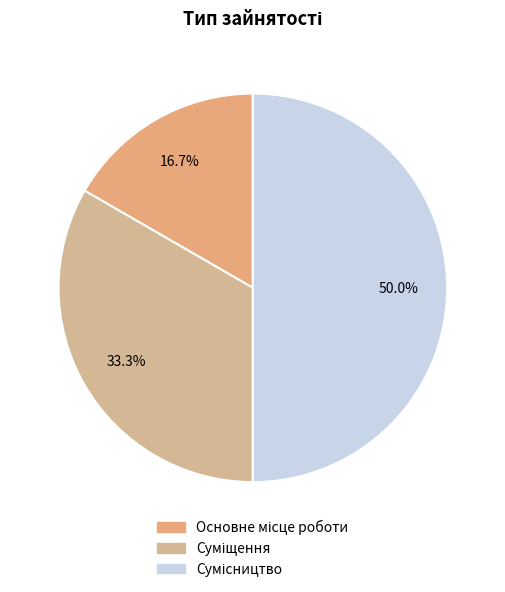

What is the change in value from Основне місце роботи to Сумісництво?

+2